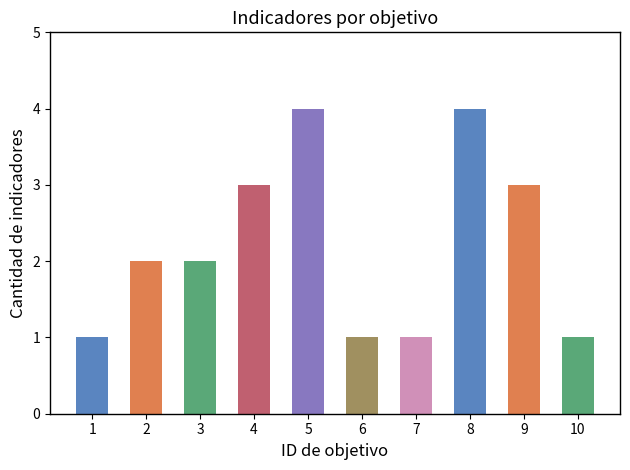

What is the average value?

2